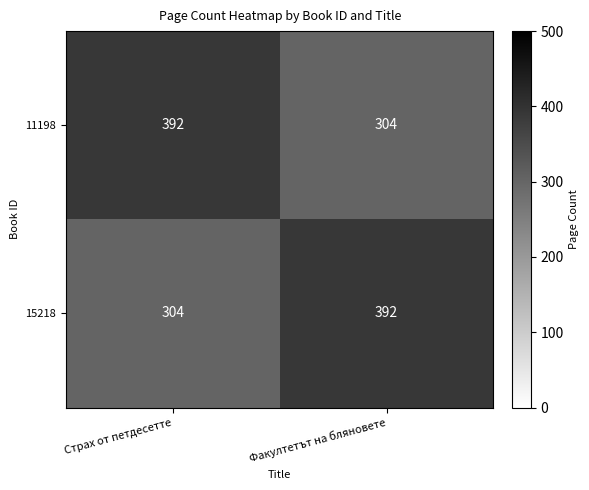

At Страх от петдесетте, list the series in order from smallest to largest.

15218, 11198